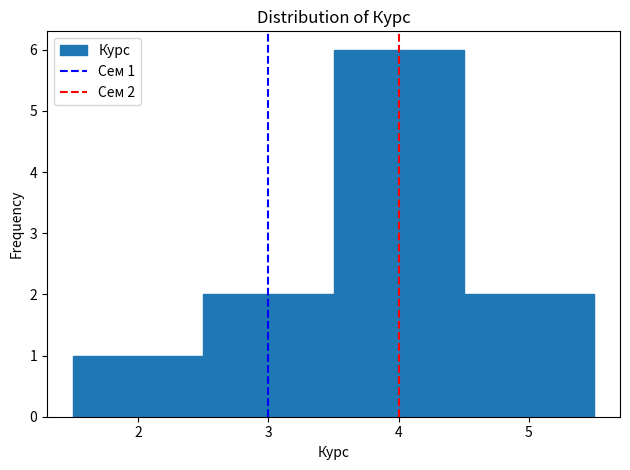

Over which range of the x-axis is the bar tallest?

3.5 to 4.5